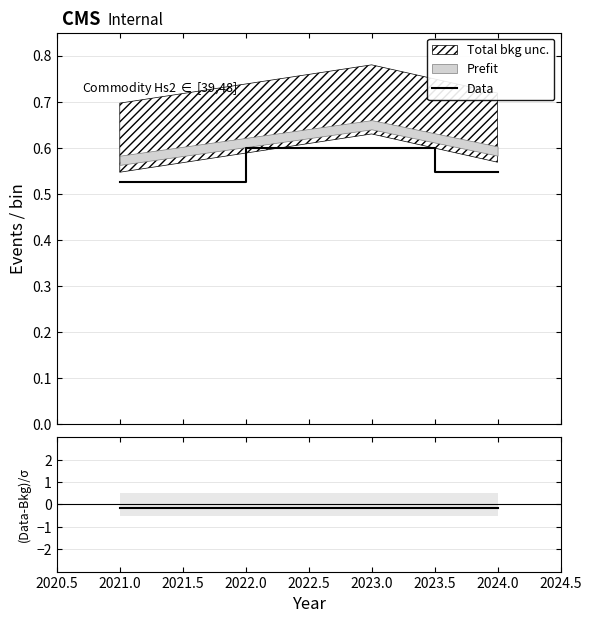

What is the maximum value for Data?

0.6